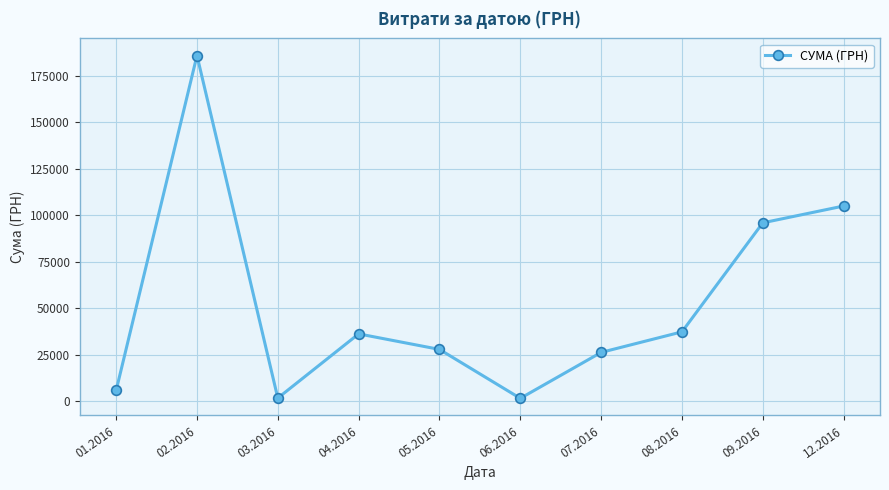

What is the greatest value displayed?

185768.7